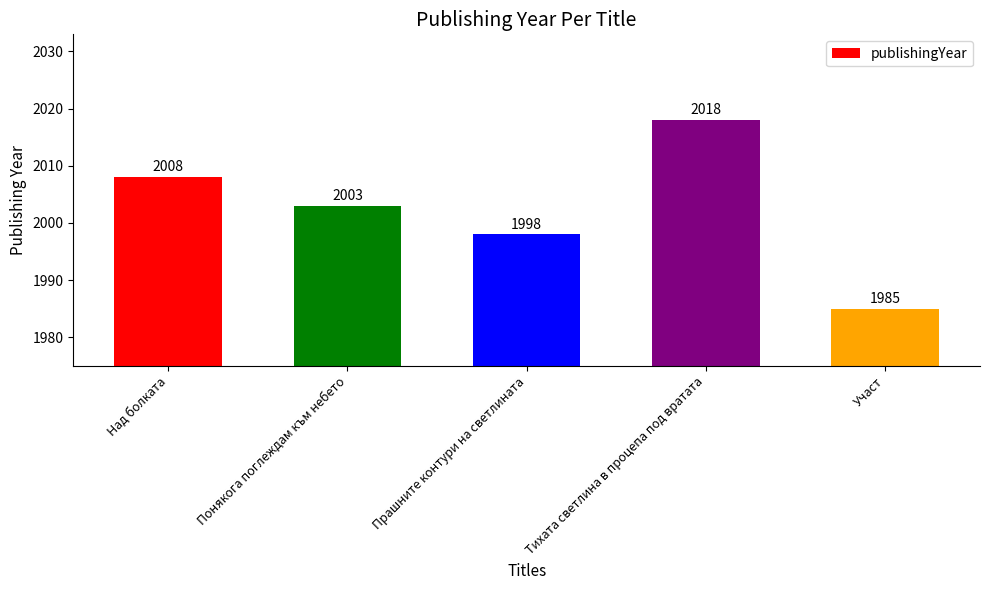

What is the change in value from Над болката to Тихата светлина в процепа под вратата?

+10